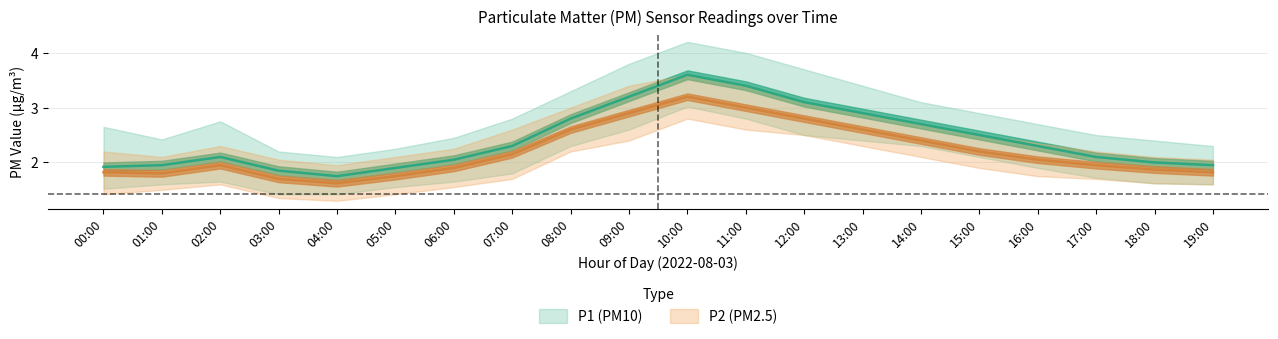

Reading left to right, what are all the values shown in this chart?

P1: 00:00=1.9	01:00=1.9	02:00=2.1	03:00=1.9	04:00=1.8	05:00=1.9	06:00=2.0	07:00=2.3	08:00=2.8	09:00=3.2	10:00=3.6	11:00=3.4	12:00=3.1	13:00=2.9	14:00=2.7	15:00=2.5	16:00=2.3	17:00=2.1	18:00=2.0	19:00=1.9
P1_upper: 00:00=2.6	01:00=2.4	02:00=2.8	03:00=2.2	04:00=2.1	05:00=2.2	06:00=2.5	07:00=2.8	08:00=3.3	09:00=3.8	10:00=4.2	11:00=4.0	12:00=3.7	13:00=3.4	14:00=3.1	15:00=2.9	16:00=2.7	17:00=2.5	18:00=2.4	19:00=2.3
P1_lower: 00:00=1.5	01:00=1.6	02:00=1.6	03:00=1.4	04:00=1.4	05:00=1.6	06:00=1.6	07:00=1.8	08:00=2.3	09:00=2.6	10:00=3.0	11:00=2.8	12:00=2.5	13:00=2.4	14:00=2.3	15:00=2.1	16:00=1.9	17:00=1.7	18:00=1.6	19:00=1.6
P2: 00:00=1.8	01:00=1.8	02:00=1.9	03:00=1.7	04:00=1.6	05:00=1.8	06:00=1.9	07:00=2.1	08:00=2.6	09:00=2.9	10:00=3.2	11:00=3.0	12:00=2.8	13:00=2.6	14:00=2.4	15:00=2.2	16:00=2.0	17:00=1.9	18:00=1.9	19:00=1.8
P2_upper: 00:00=2.2	01:00=2.1	02:00=2.3	03:00=2.0	04:00=1.9	05:00=2.1	06:00=2.2	07:00=2.6	08:00=3.0	09:00=3.4	10:00=3.6	11:00=3.4	12:00=3.1	13:00=2.9	14:00=2.7	15:00=2.5	16:00=2.4	17:00=2.2	18:00=2.1	19:00=2.0
P2_lower: 00:00=1.4	01:00=1.5	02:00=1.6	03:00=1.4	04:00=1.3	05:00=1.4	06:00=1.6	07:00=1.7	08:00=2.2	09:00=2.4	10:00=2.8	11:00=2.6	12:00=2.5	13:00=2.3	14:00=2.1	15:00=1.9	16:00=1.8	17:00=1.7	18:00=1.6	19:00=1.6